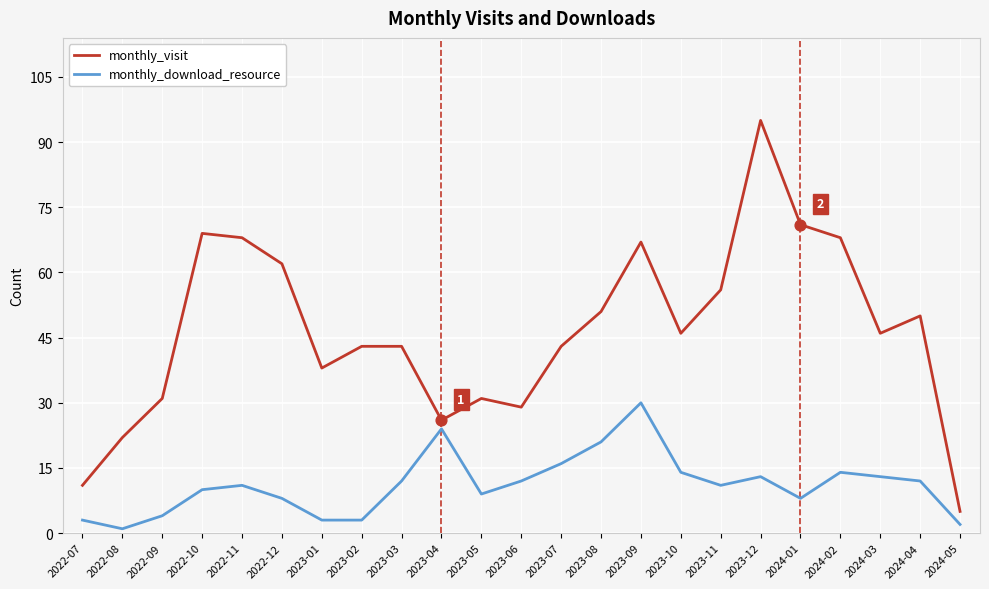

What are all the series names shown in the legend?

monthly_visit, monthly_download_resource